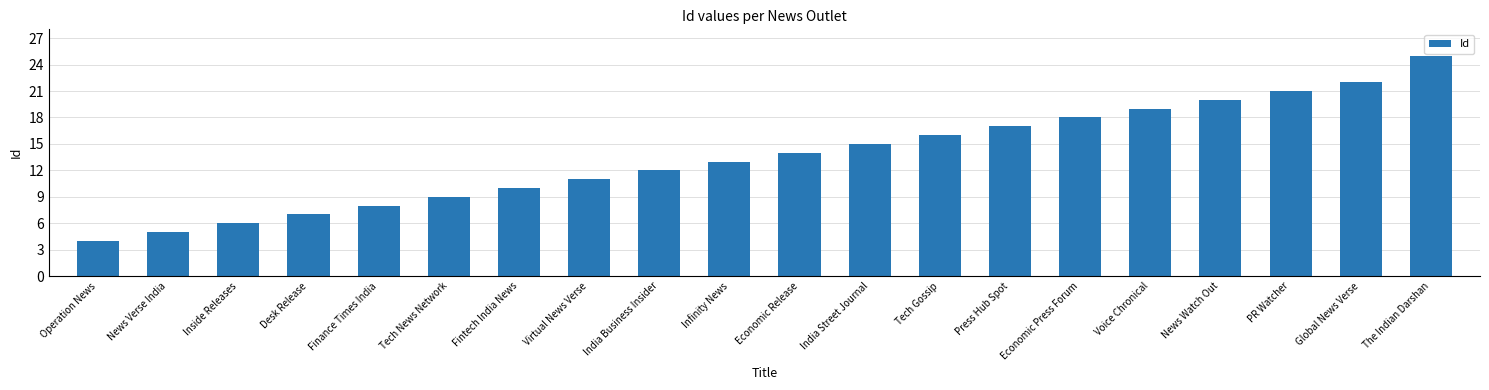

The chart shows a value of 32 at News Watch Out. True or false?

False